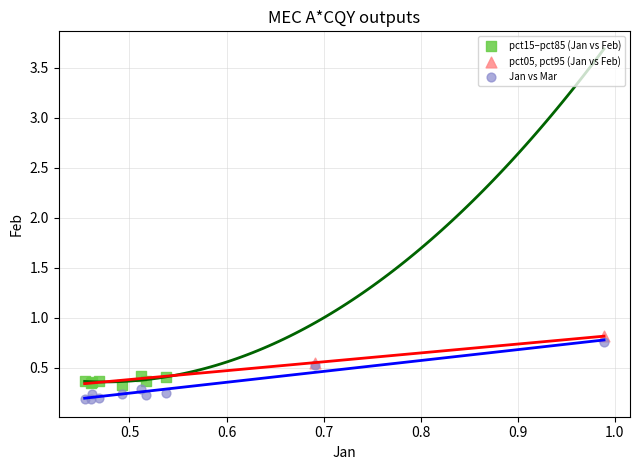

What are all the series names shown in the legend?

pct15–pct85 (Jan vs Feb), pct05, pct95 (Jan vs Feb), Jan vs Mar